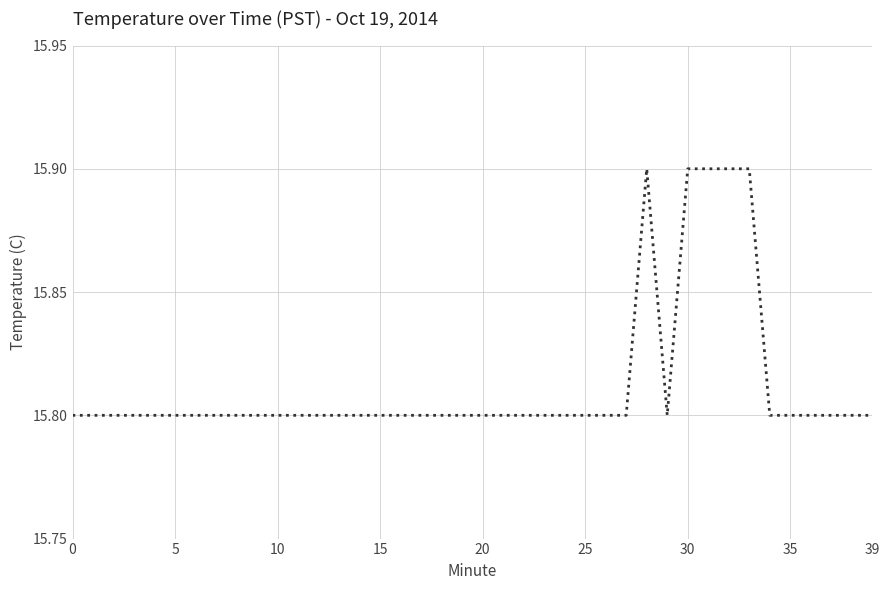

What is the smallest value displayed?

15.8